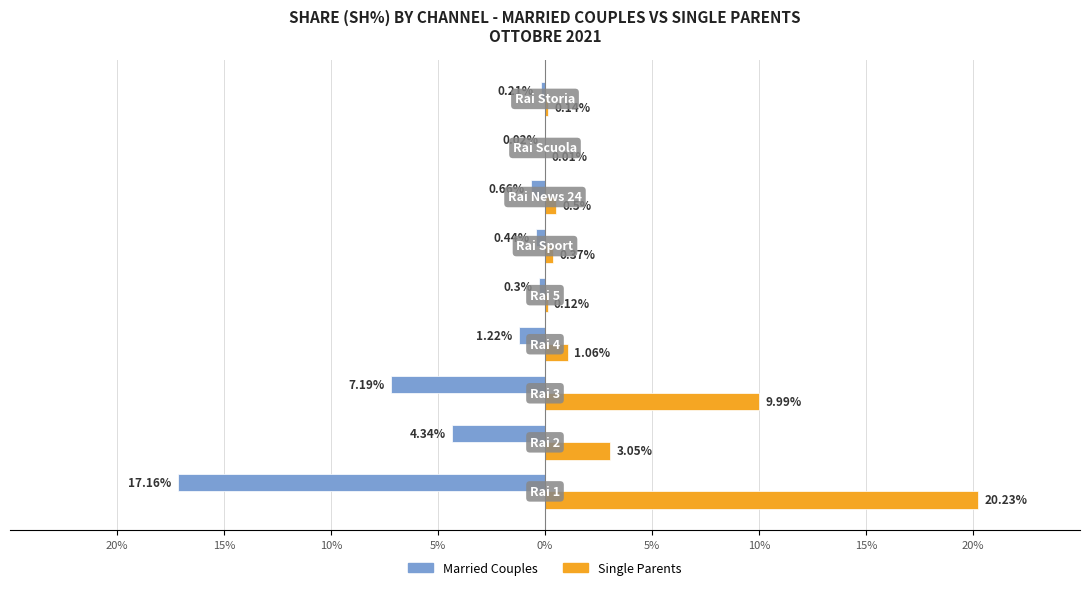

List the series in order of their overall mean, highest first.

Single Parents, Married Couples